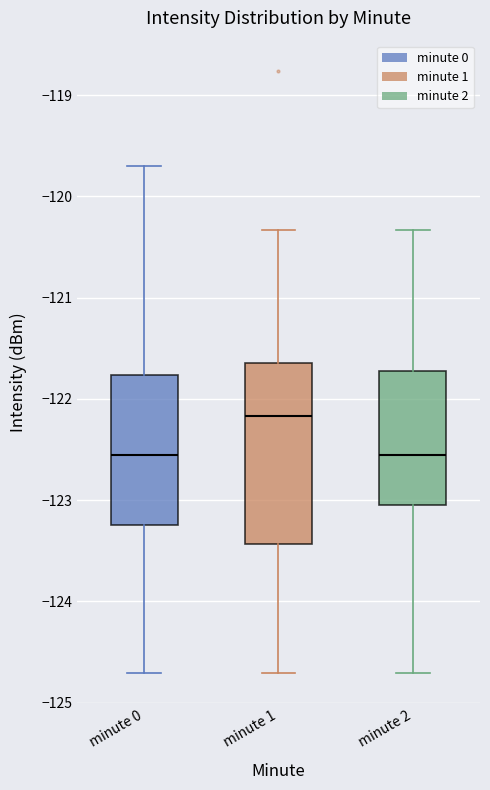

Reading left to right, transcribe this box plot: for each box, give where its median line is, the range the box spans, and where its two whiskers end, as read against the y-axis. The values are not printed on the chart, so give them approximately, as read against the axis.

minute 0: median -122.5, box -123.2 to -121.8, whiskers -124.7 to -119.7
minute 1: median -122.2, box -123.4 to -121.6, whiskers -124.7 to -120.3
minute 2: median -122.5, box -123.1 to -121.7, whiskers -124.7 to -120.3